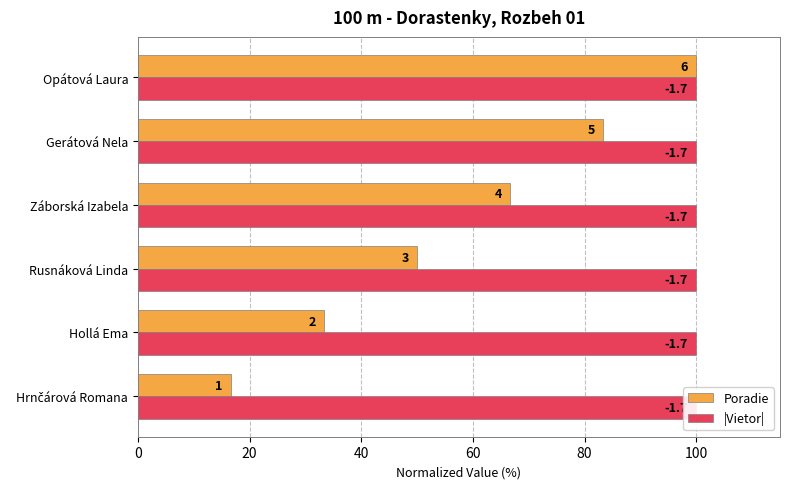

What is the maximum value shown in the chart?

100.0